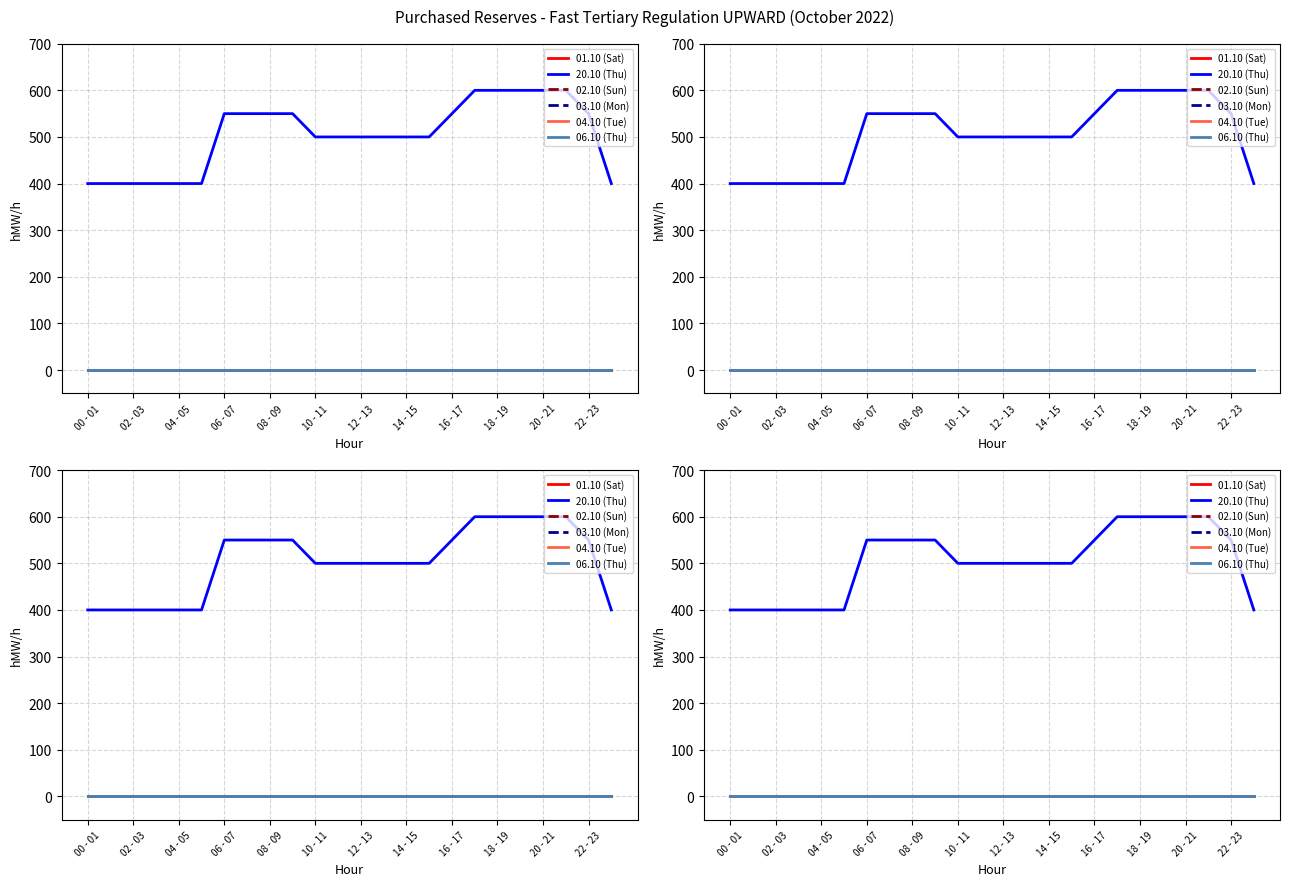

True or false: 06.10 (Thu) and 20.10 (Thu) cross at least once.

False